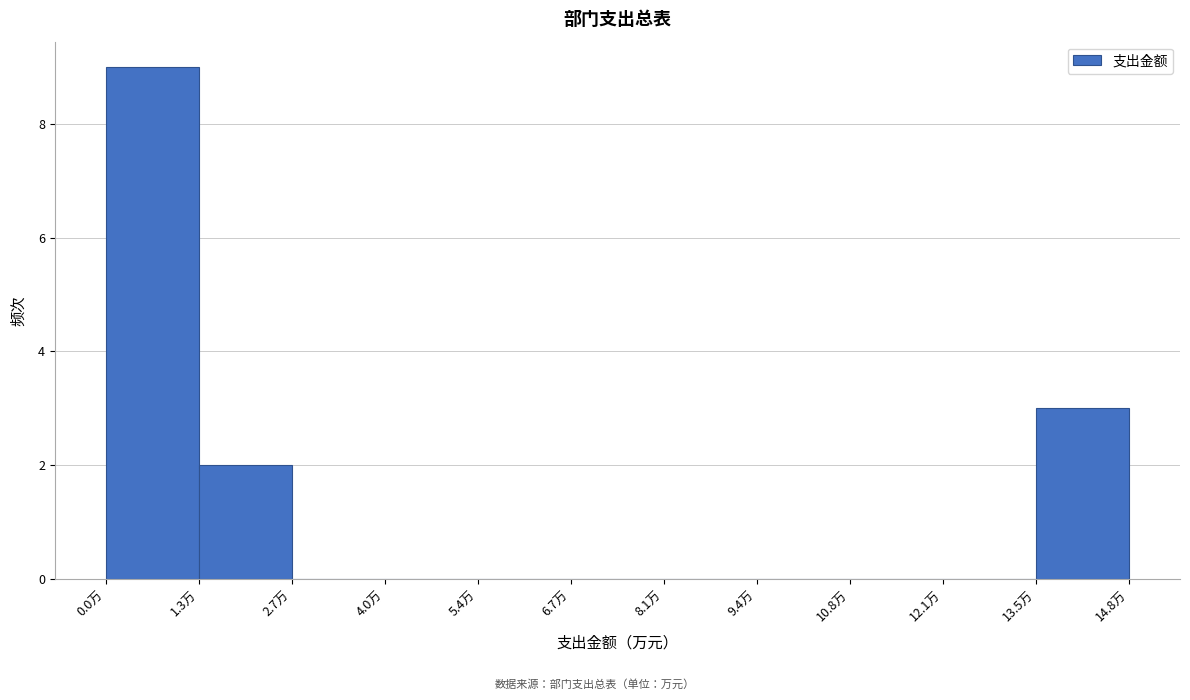

How tall is the bar that spans 1.4 to 2.6 on the x-axis? Neither the bar edges nor the heights are printed on the chart, so give them approximately, as read against the axes.

2